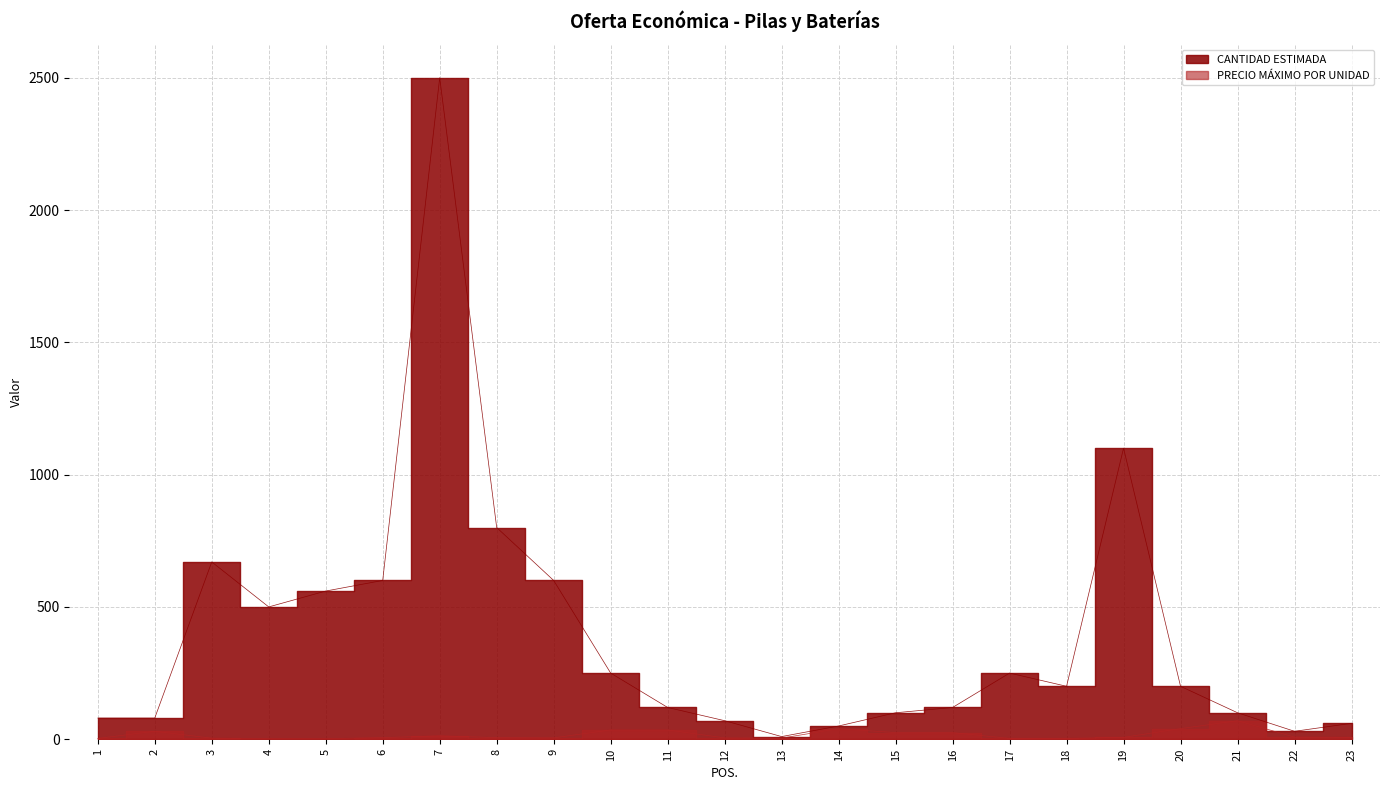

True or false: PRECIO MÁXIMO POR UNIDAD and CANTIDAD ESTIMADA intersect in this chart.

False